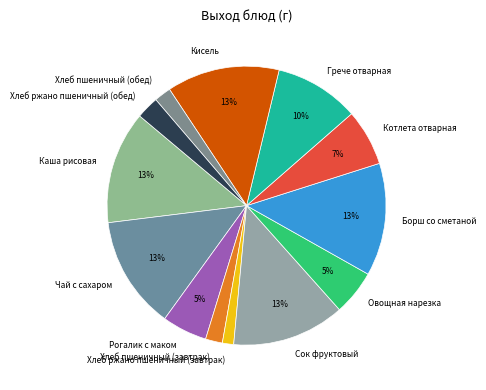

Combined, do Каша рисовая and Хлеб пшеничный (обед) account for over 50%?

No